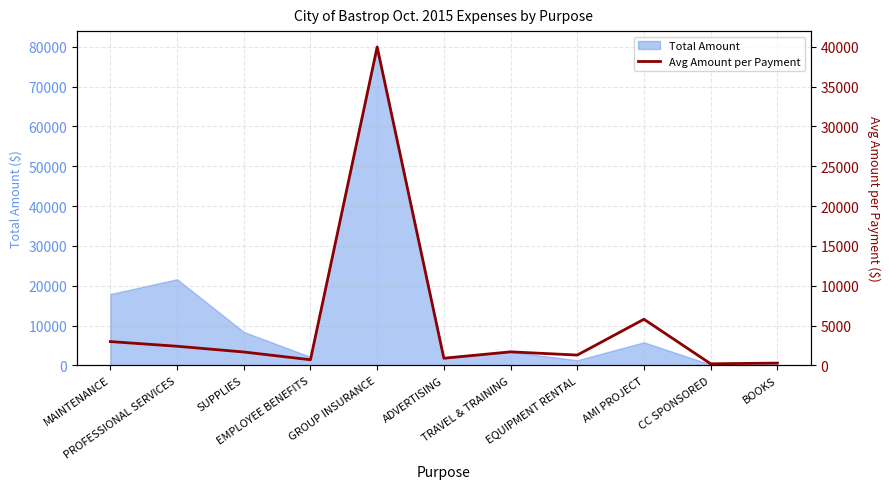

Which has a higher value, SUPPLIES or CC SPONSORED?

SUPPLIES